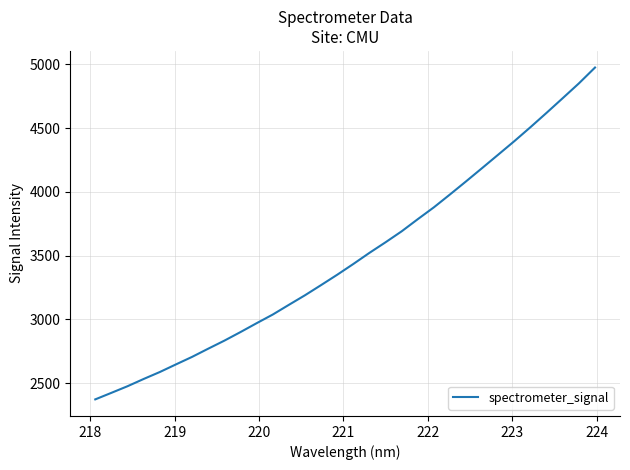

What is the maximum value shown in the chart?

4974.6